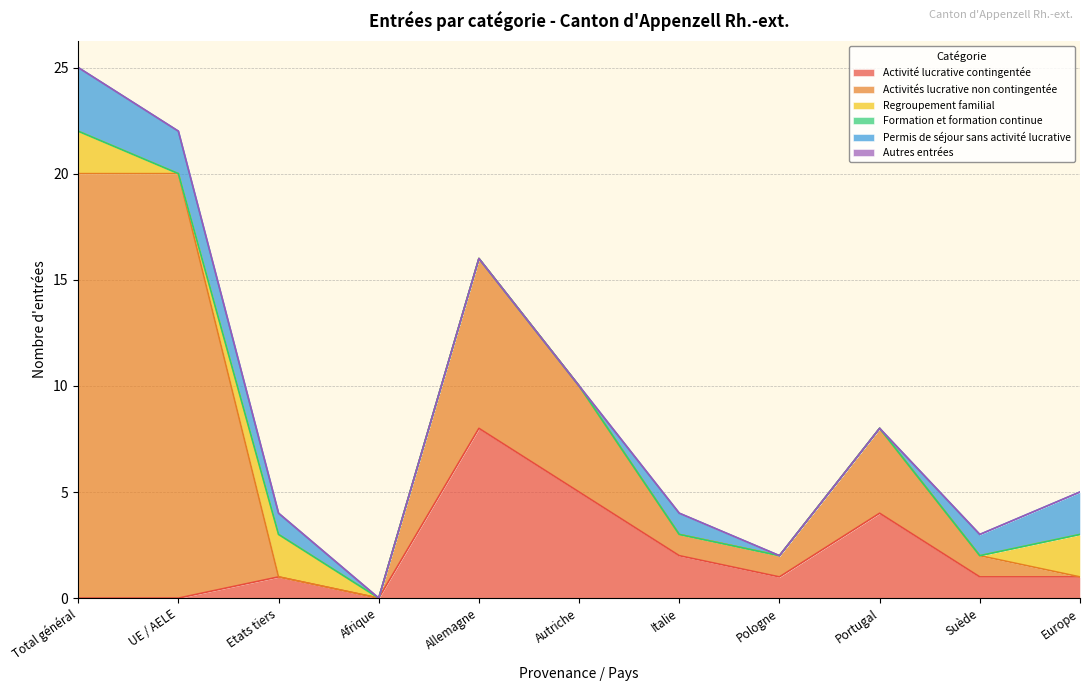

True or false: Activité lucrative contingentée and Permis de séjour sans activité lucrative cross at least once.

False